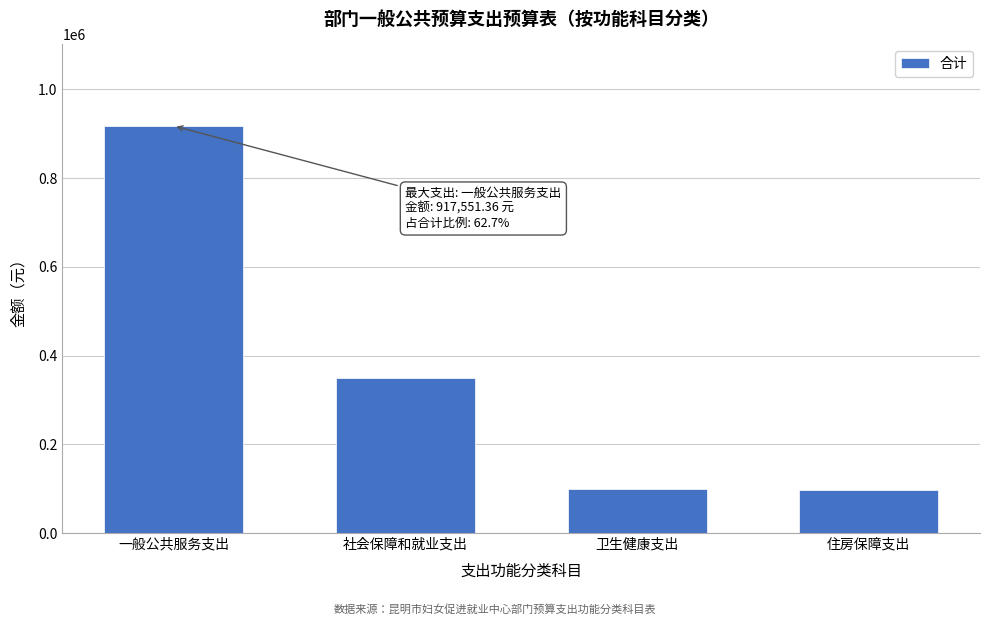

What is the difference between the maximum and minimum values?

821551.4